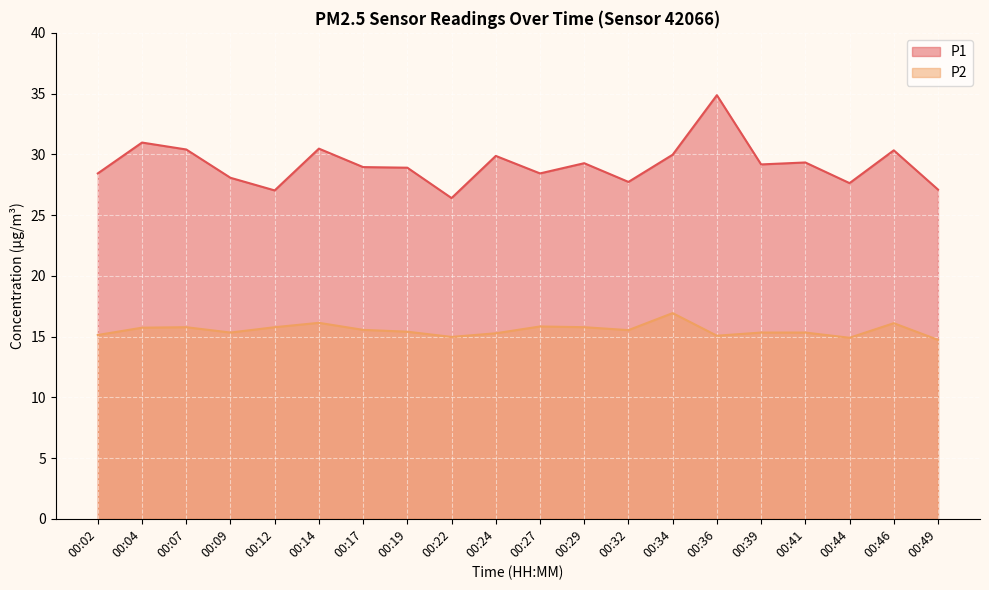

Between 00:12 and 00:24, which is larger?

00:24